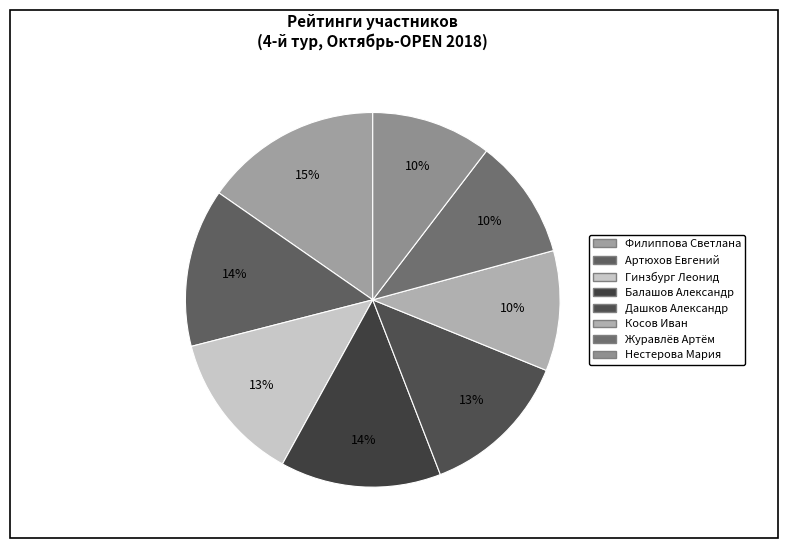

Count the number of slices in the pie.

8